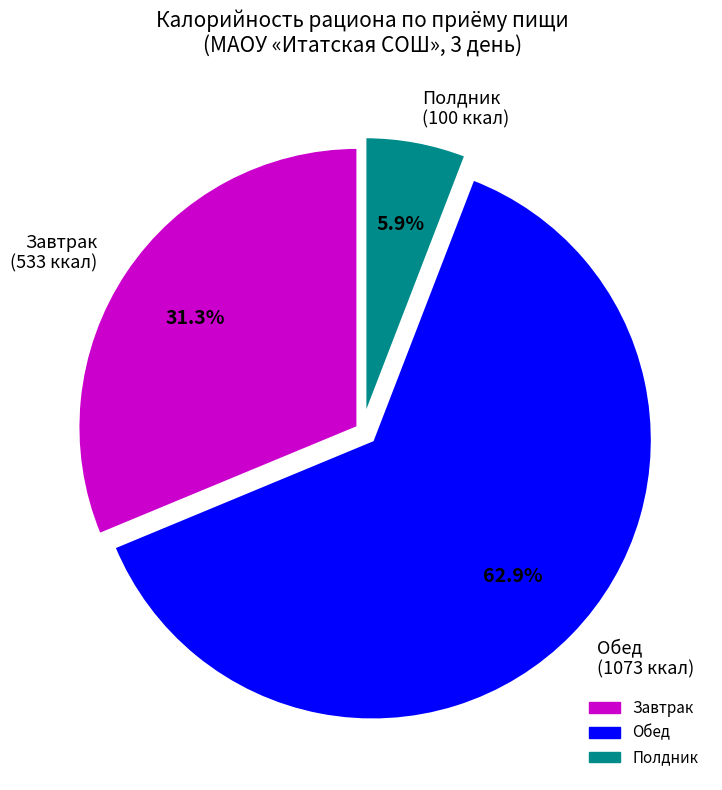

Rank the categories by value from highest to lowest.

Обед (1073 ккал), Завтрак (533 ккал), Полдник (100 ккал)